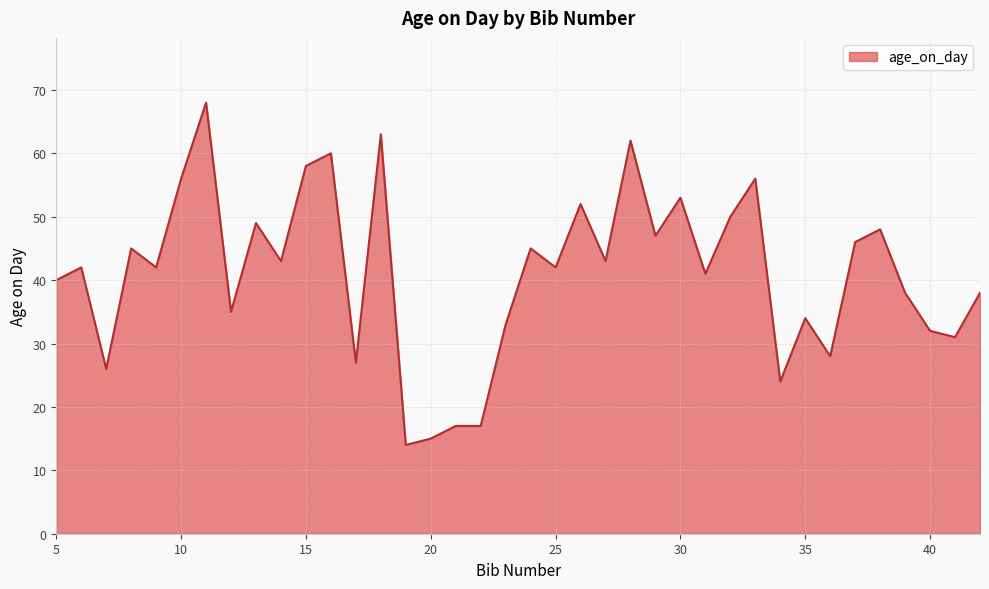

What is the difference between the maximum and minimum values?

54